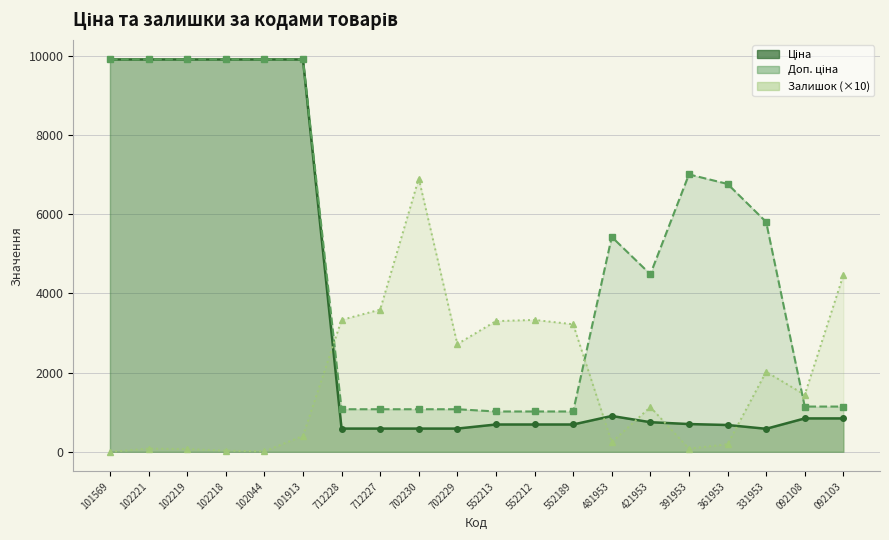

Does the chart have visible grid lines?

Yes